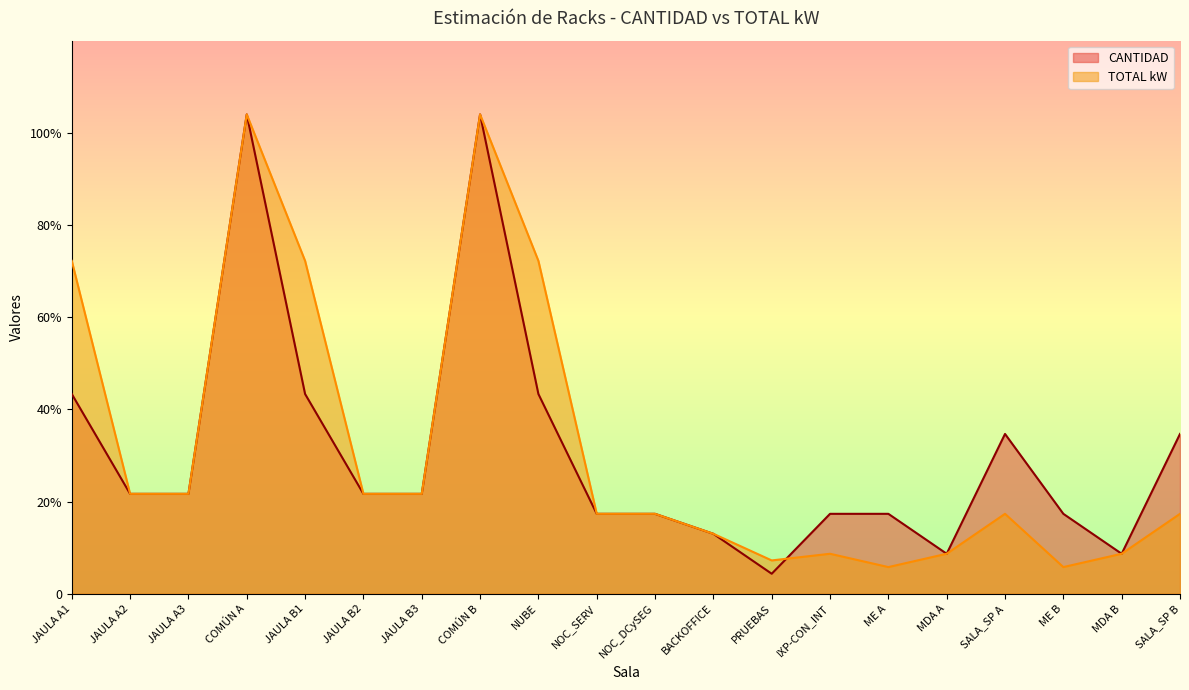

What is the smallest value displayed?

5.4